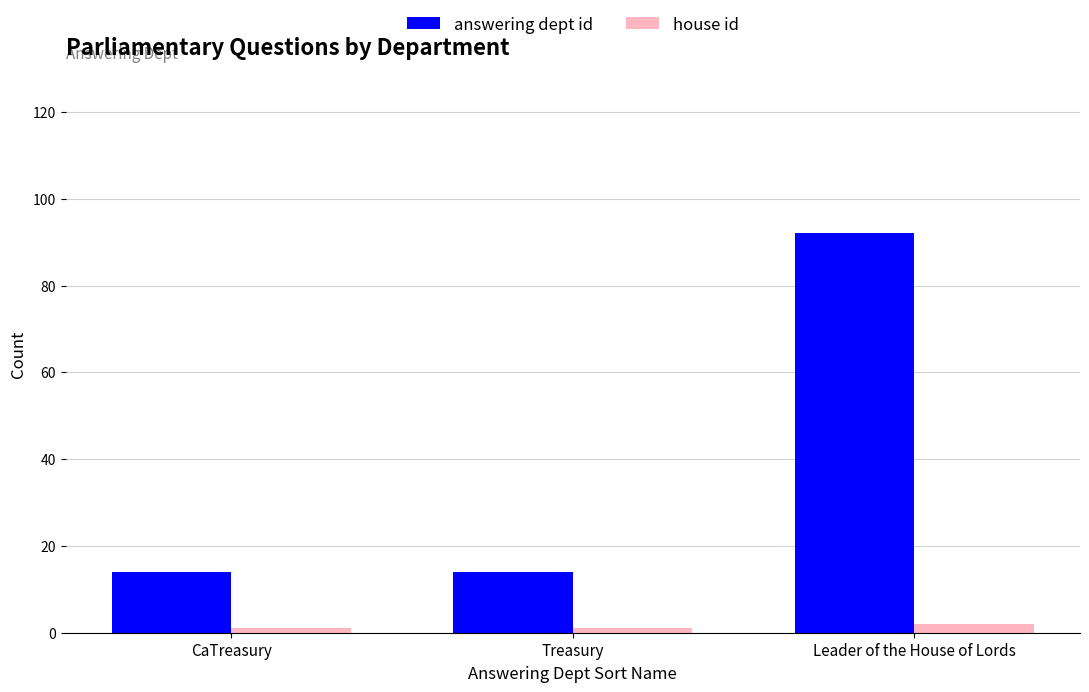

At which category is the sum across all series the highest?

Leader of the House of Lords